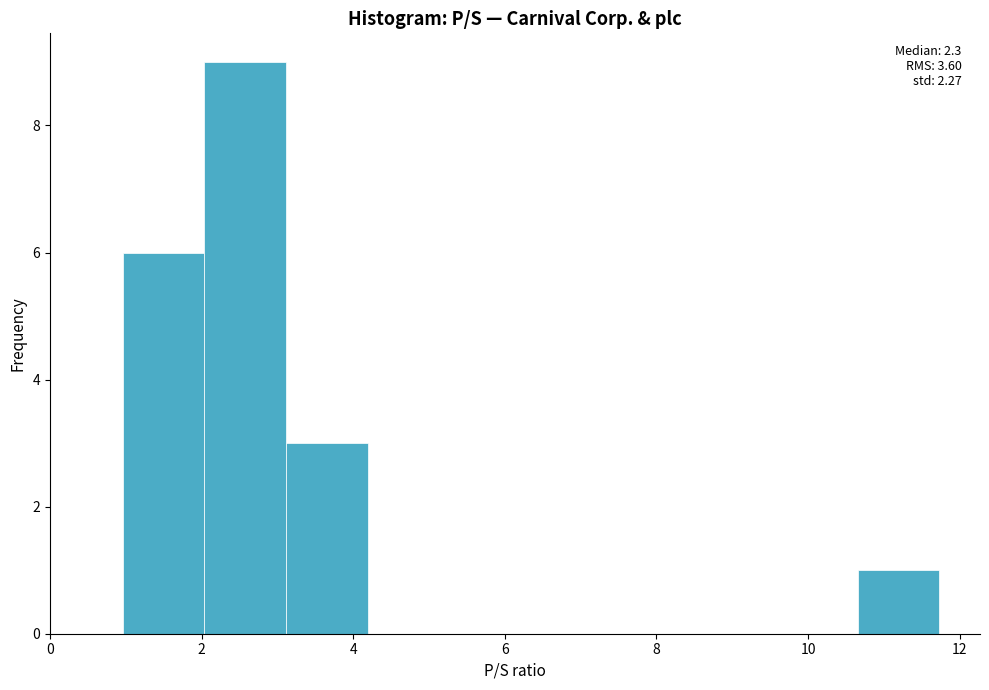

Which range on the x-axis has the tallest bar?

2.0 to 3.2